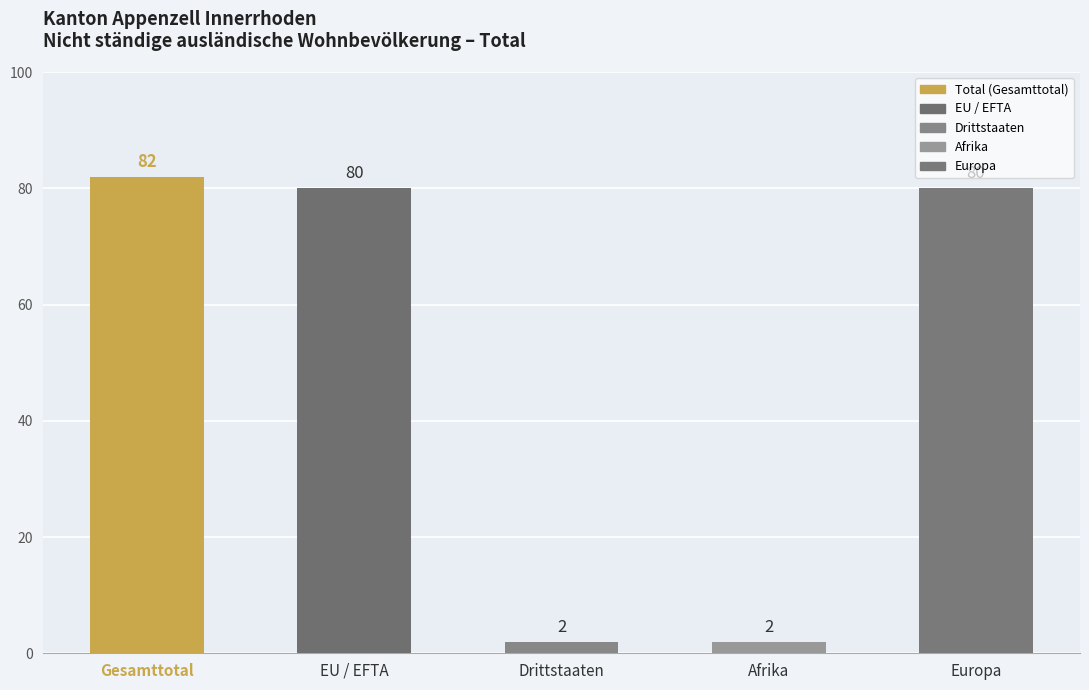

How many data points does each series have?

5